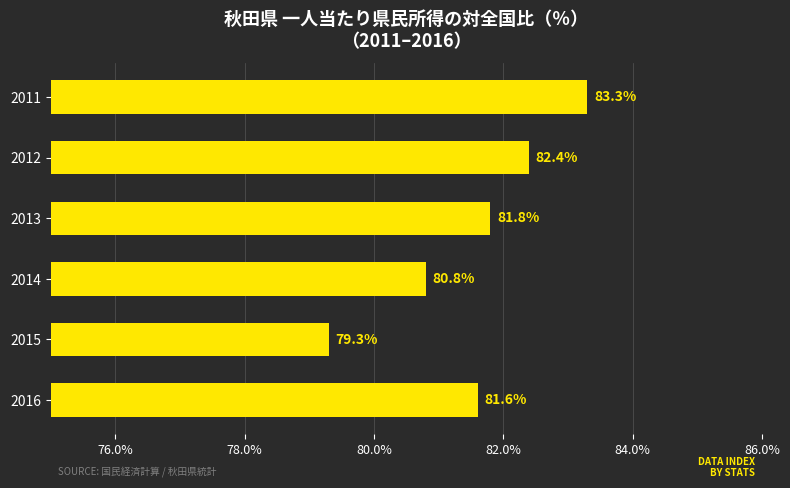

What is the greatest value displayed?

83.3